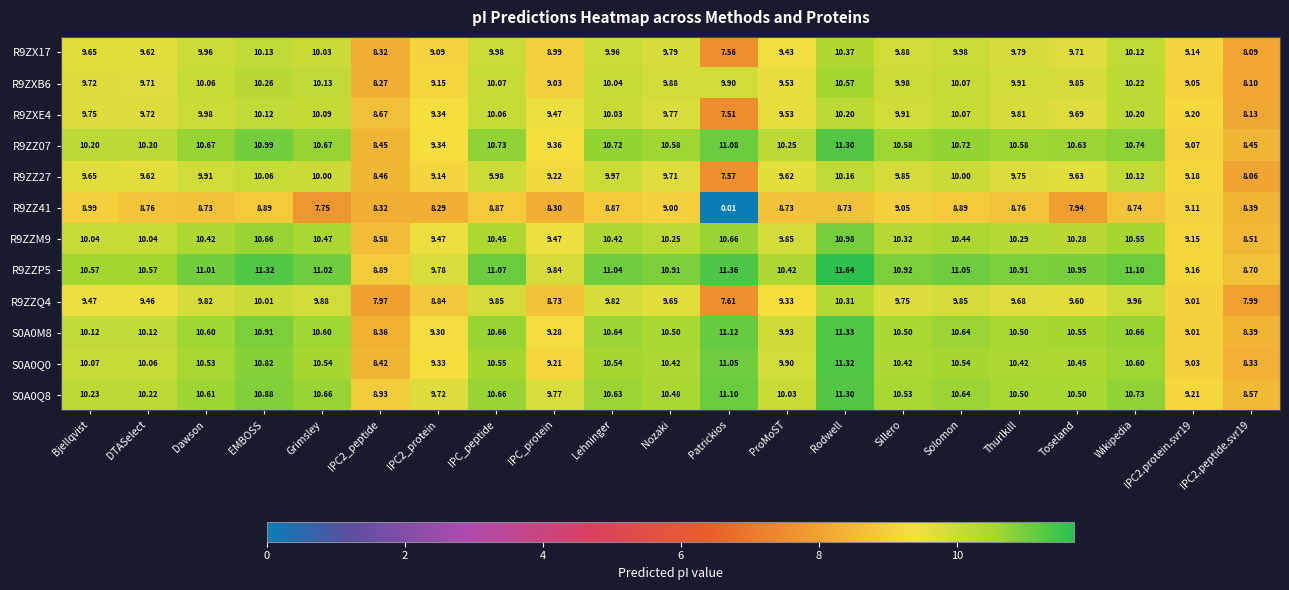

Which category has the lowest value in the R9ZX17 series?

Patrickios